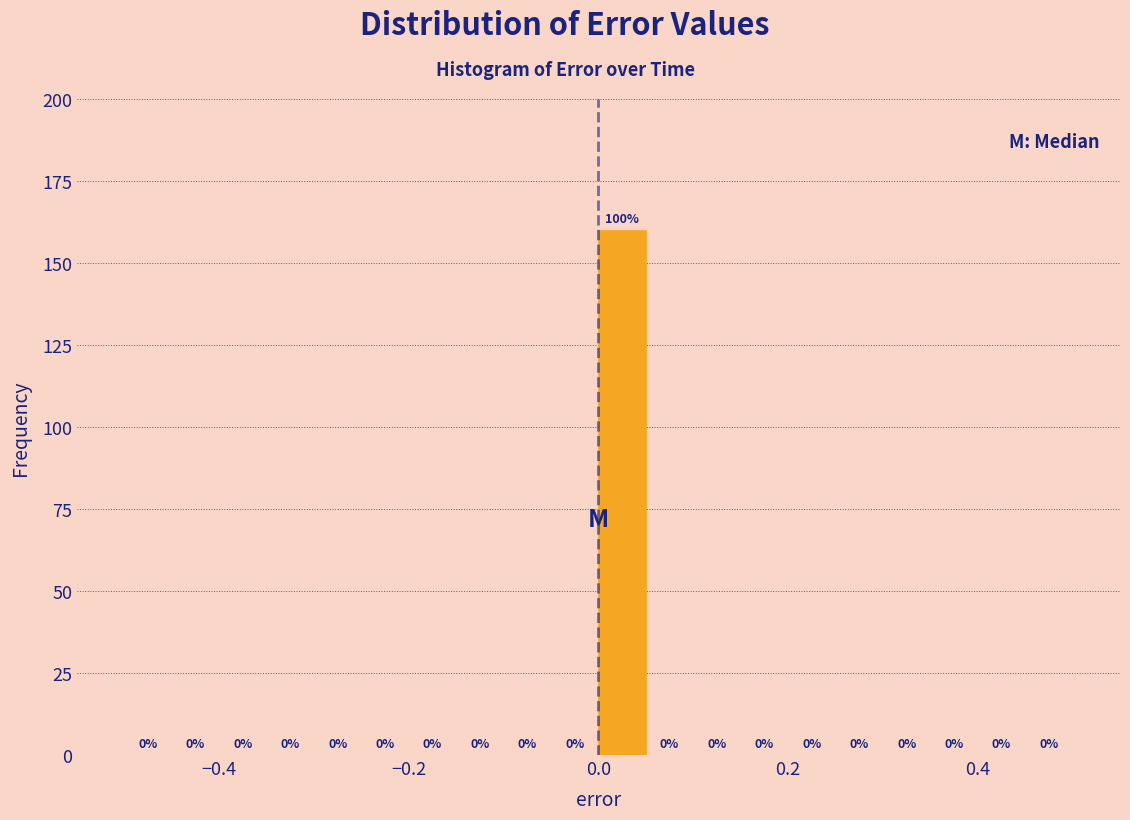

Around what value on the x-axis is the tallest bar? Give the approximate position of its centre, as read against the axis.

0.02